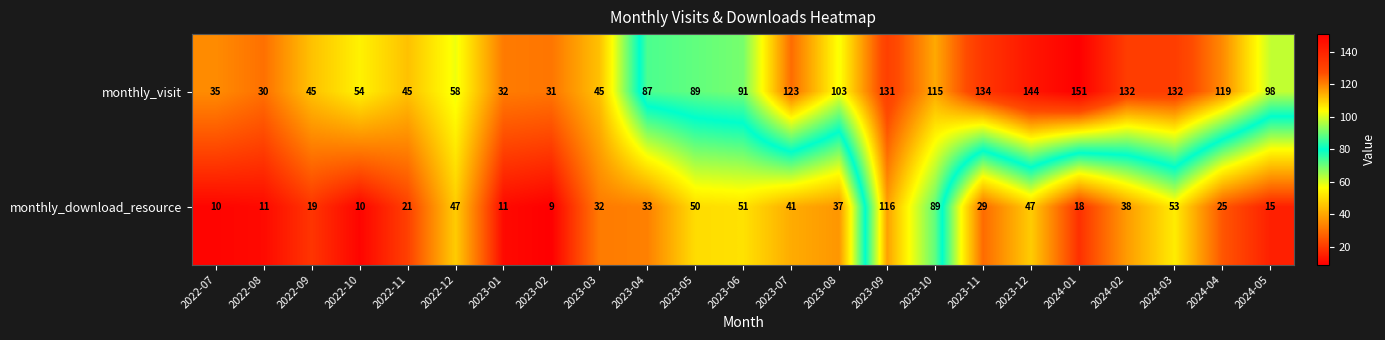

The value of monthly_visit at 2022-12 is 93. True or false?

False